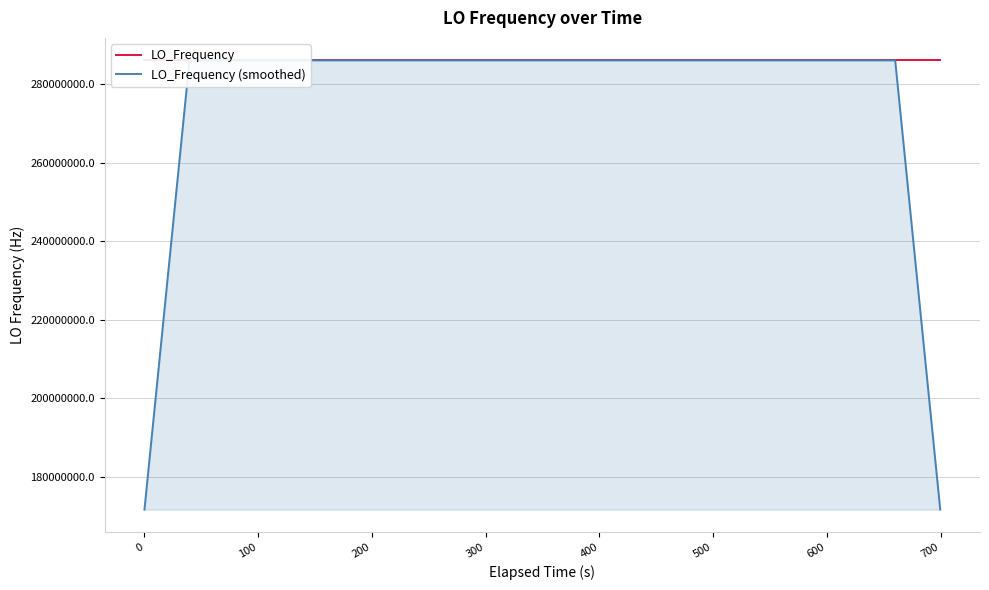

List the series in order of their peak value, lowest first.

LO_Frequency (smoothed), LO_Frequency